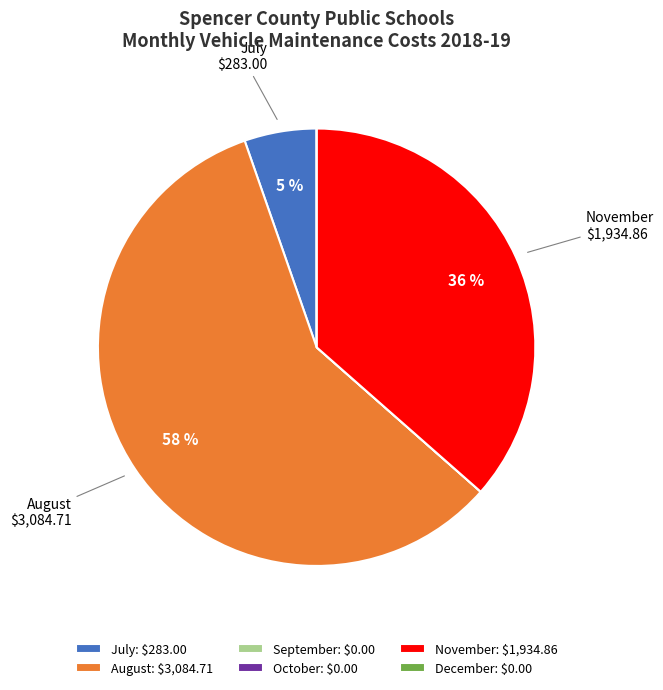

Does August account for over 50% of the chart?

Yes